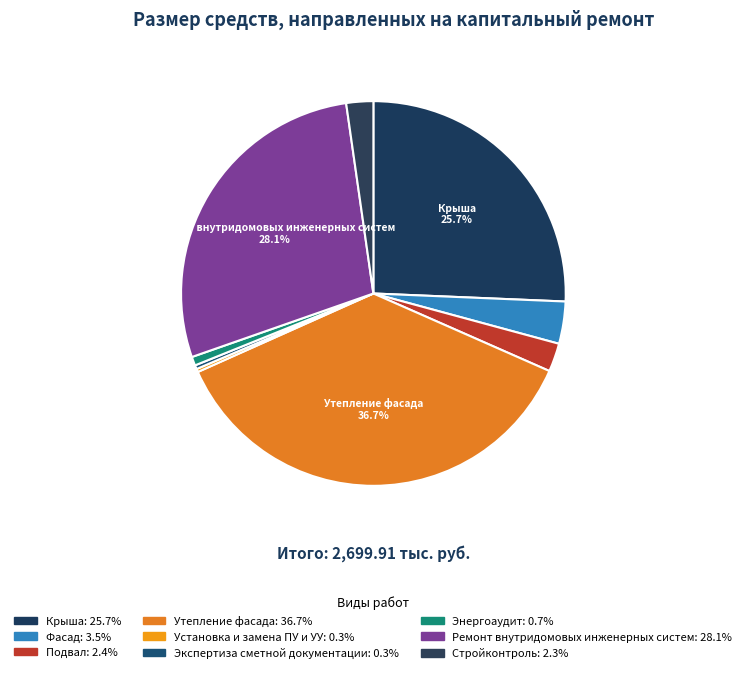

Between Энергоаудит and Стройконтроль, which is larger?

Стройконтроль